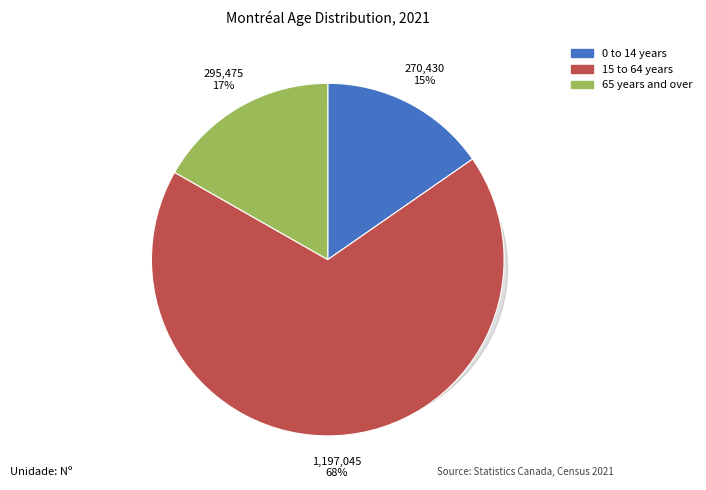

To the nearest percent, what is the difference between the largest and smallest slice percentages?

53%